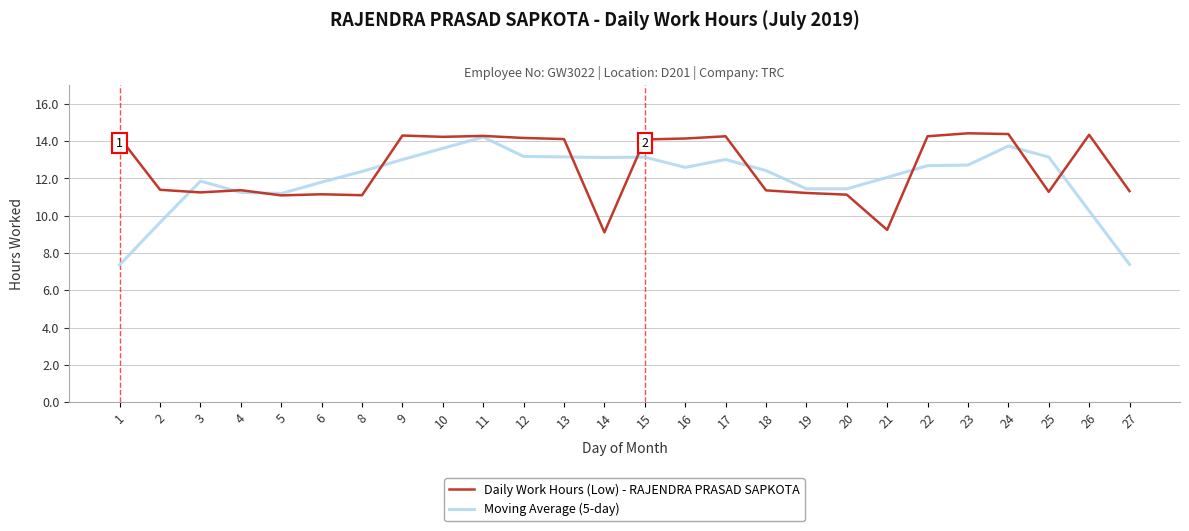

At how many categories does at least one series exceed 7?

26